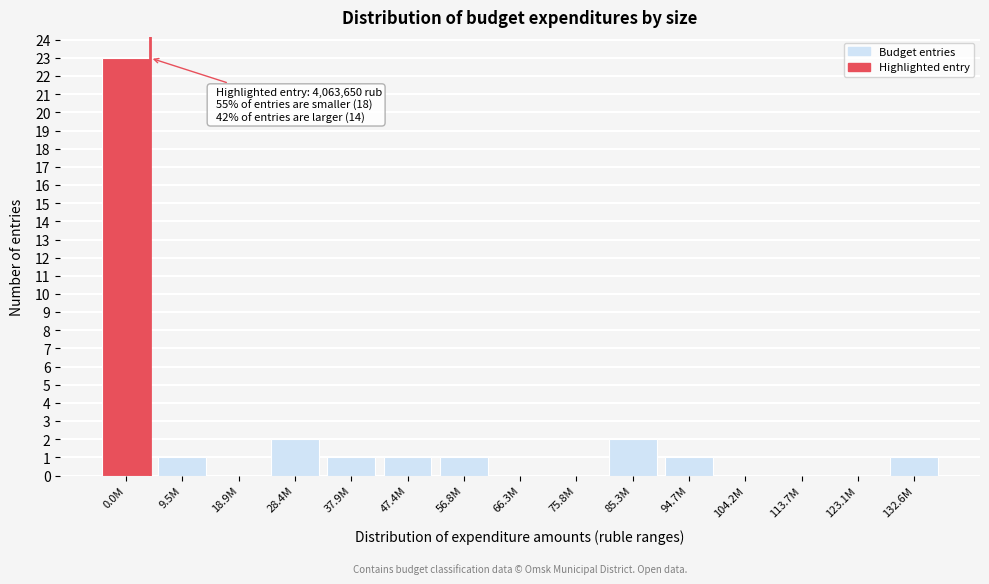

Reading left to right, list all the values displayed in this chart.

0.0M=23	9.5M=1	18.9M=0	28.4M=2	37.9M=1	47.4M=1	56.8M=1	66.3M=0	75.8M=0	85.3M=2	94.7M=1	104.2M=0	113.7M=0	123.1M=0	132.6M=1